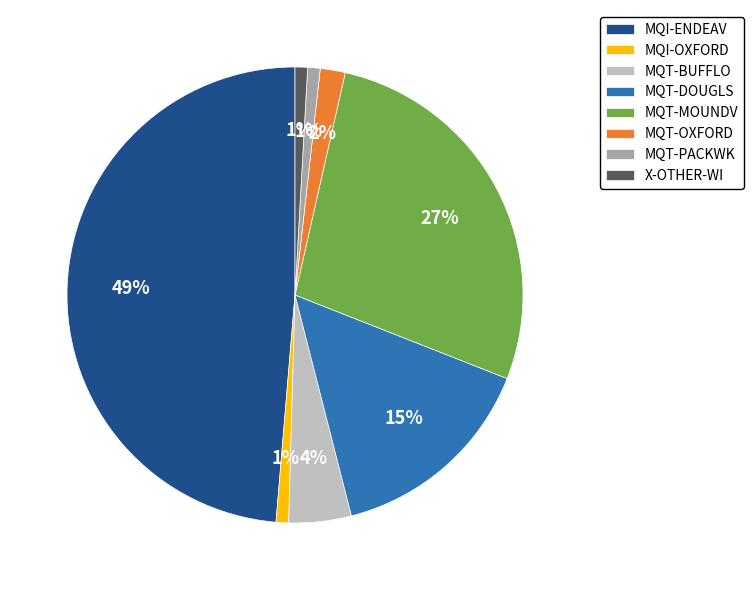

Which has a higher value, MQT-DOUGLS or X-OTHER-WI?

MQT-DOUGLS